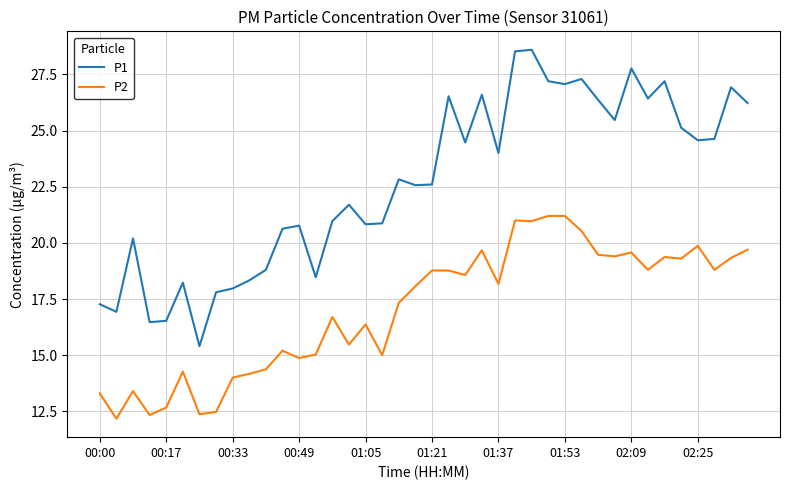

List the series in order of their peak value, highest first.

P1, P2